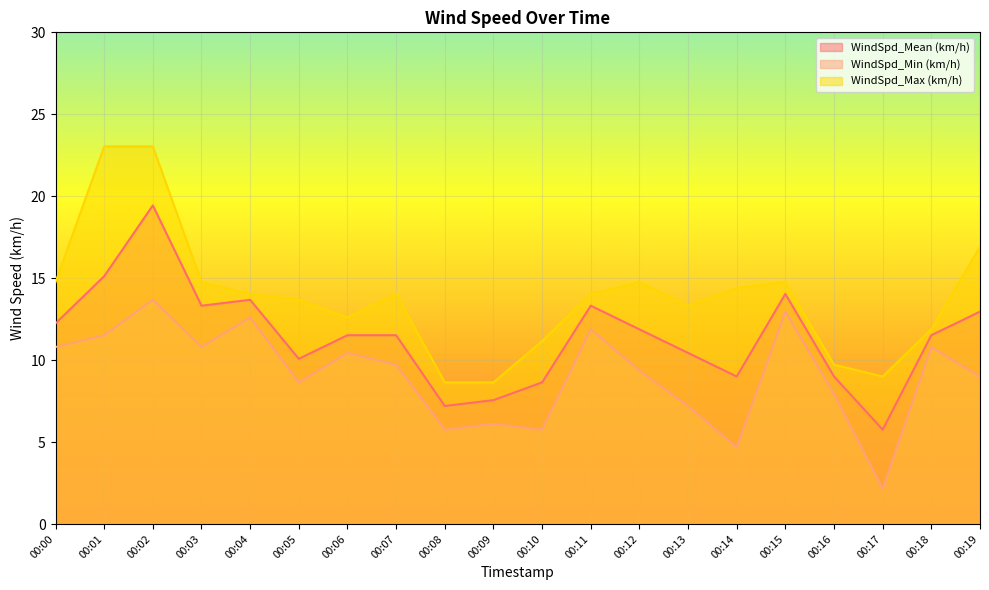

True or false: WindSpd_Min (km/h) and WindSpd_Max (km/h) intersect in this chart.

False